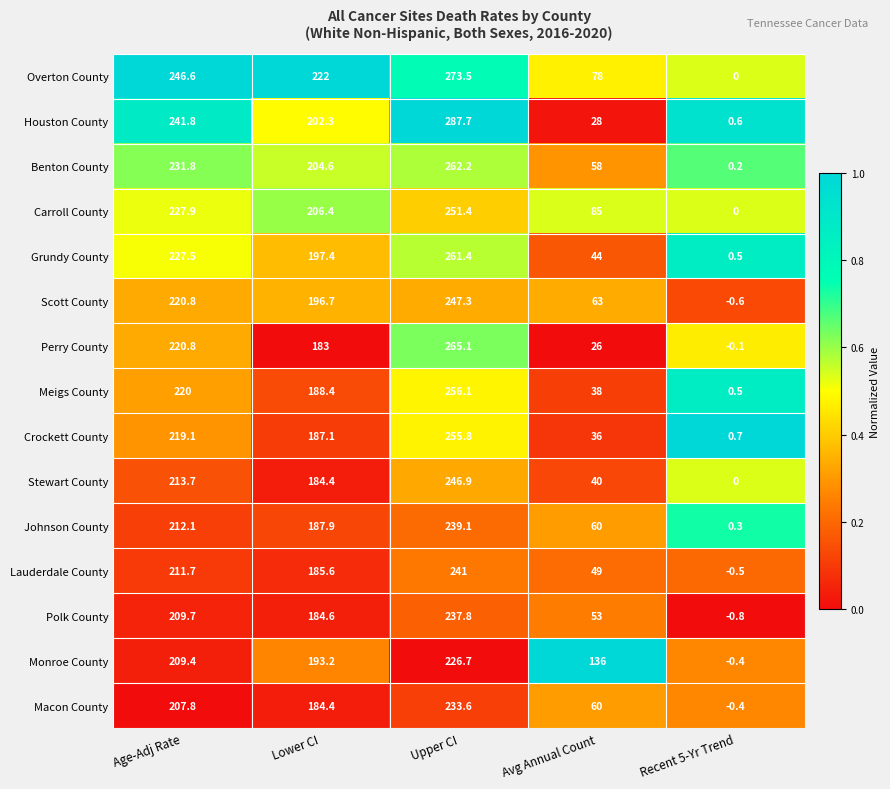

Which series has the largest range (max minus min)?

Houston County